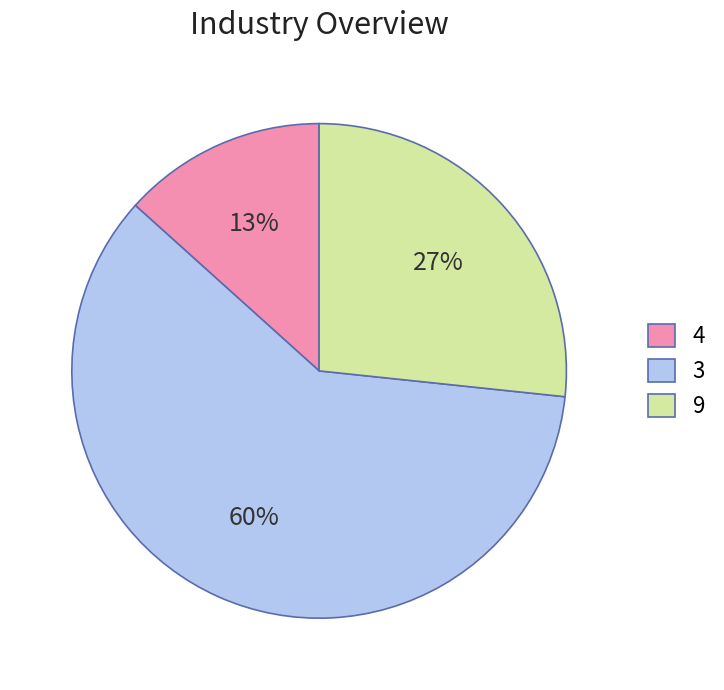

The 9 slice represents 27% of the pie. True or false?

True